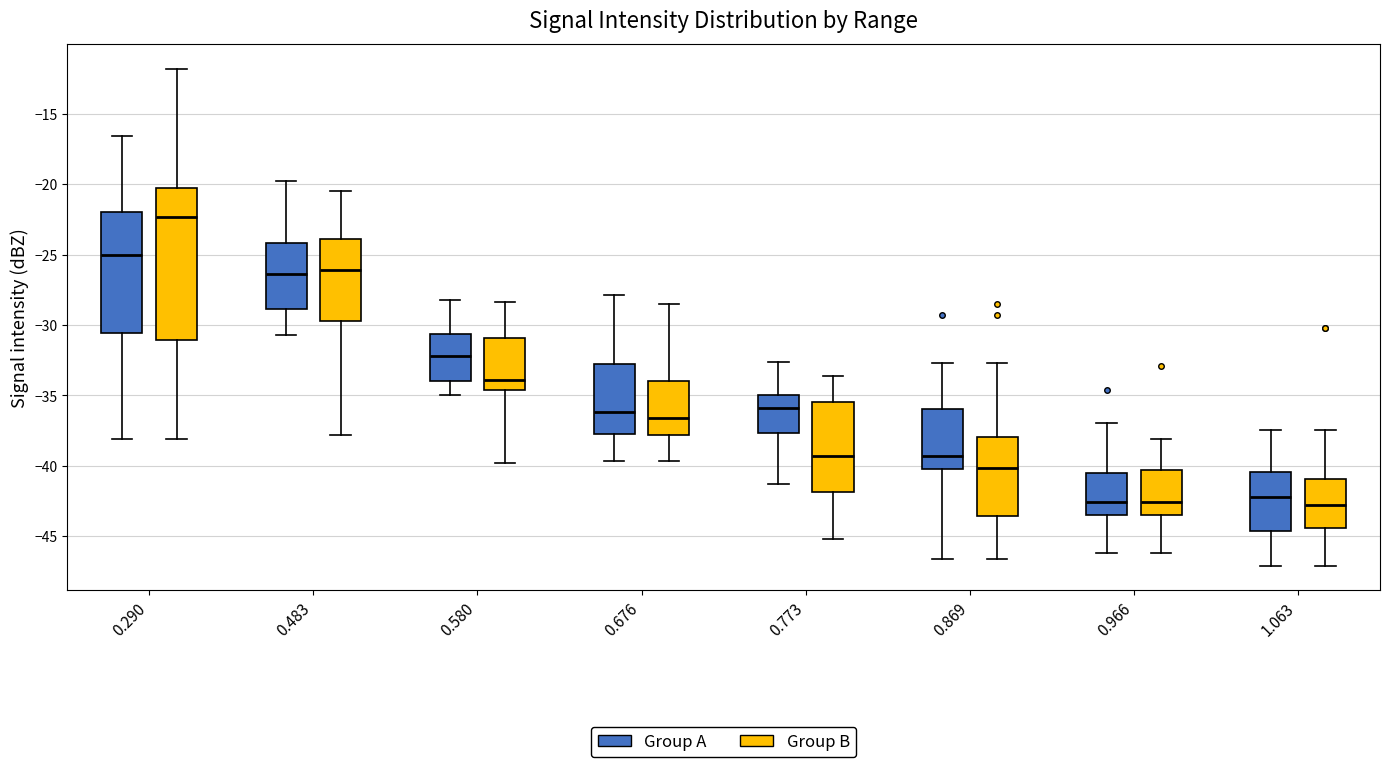

Reading left to right, read every box against the y-axis: the position of its median line, the range the box covers, and the ends of its whiskers. The values are not printed on the chart, so give them approximately, as read against the axis.

0.290 (Group A): median -25.0, box -30.5 to -22.0, whiskers -38.0 to -16.5
0.290 (Group B): median -22.5, box -31.0 to -20.5, whiskers -38.0 to -12.0
0.483 (Group A): median -26.5, box -29.0 to -24.0, whiskers -30.5 to -20.0
0.483 (Group B): median -26.0, box -29.5 to -24.0, whiskers -38.0 to -20.5
0.580 (Group A): median -32.0, box -34.0 to -30.5, whiskers -35.0 to -28.0
0.580 (Group B): median -34.0, box -34.5 to -31.0, whiskers -40.0 to -28.5
0.676 (Group A): median -36.0, box -37.5 to -33.0, whiskers -39.5 to -28.0
0.676 (Group B): median -36.5, box -38.0 to -34.0, whiskers -39.5 to -28.5
0.773 (Group A): median -36.0, box -37.5 to -35.0, whiskers -41.5 to -32.5
0.773 (Group B): median -39.5, box -42.0 to -35.5, whiskers -45.0 to -33.5
0.869 (Group A): median -39.5, box -40.0 to -36.0, whiskers -46.5 to -32.5
0.869 (Group B): median -40.0, box -43.5 to -38.0, whiskers -46.5 to -32.5
0.966 (Group A): median -42.5, box -43.5 to -40.5, whiskers -46.0 to -37.0
0.966 (Group B): median -42.5, box -43.5 to -40.5, whiskers -46.0 to -38.0
1.063 (Group A): median -42.0, box -44.5 to -40.5, whiskers -47.0 to -37.5
1.063 (Group B): median -43.0, box -44.5 to -41.0, whiskers -47.0 to -37.5